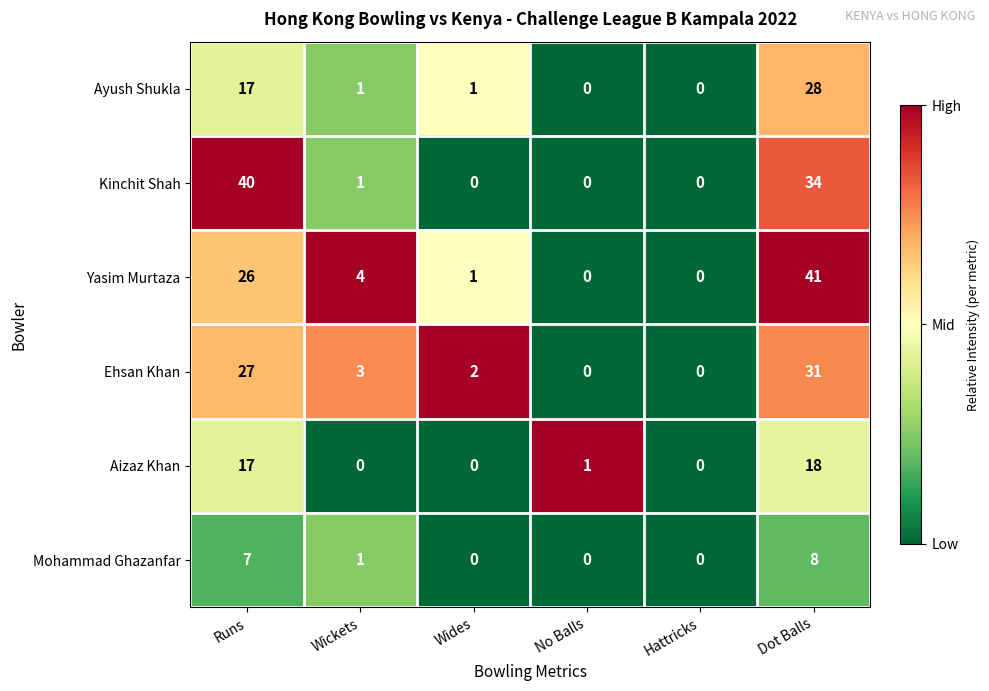

Which series has the largest total across all categories?

Kinchit Shah